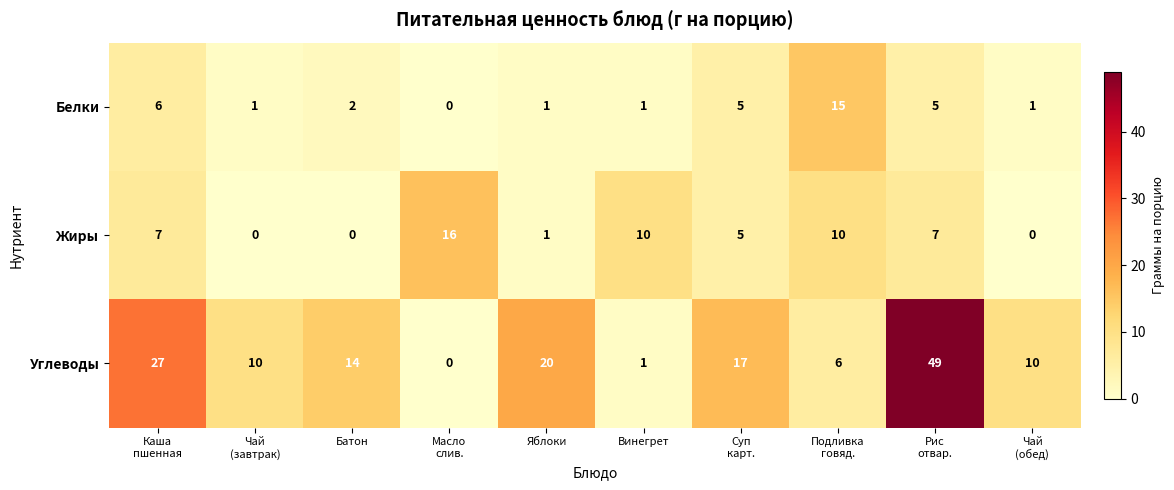

True or false: Жиры has a value of 0 at Батон.

True